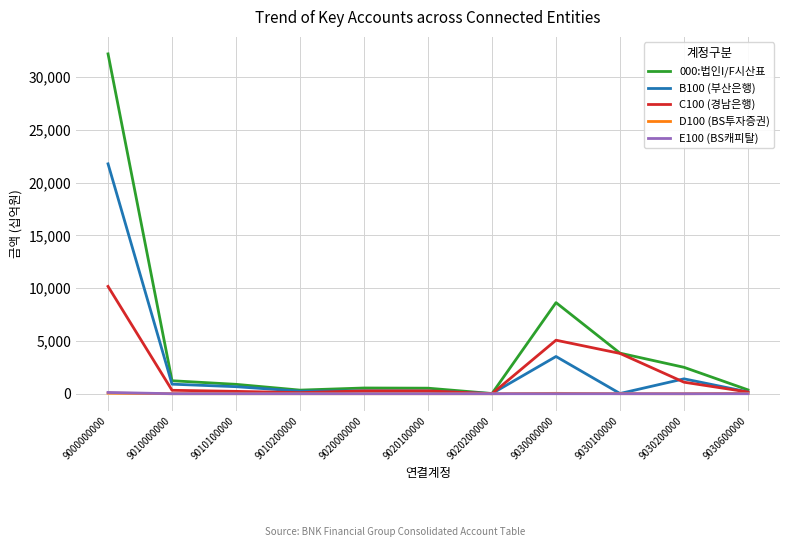

What is the maximum value shown in the chart?

32196.4